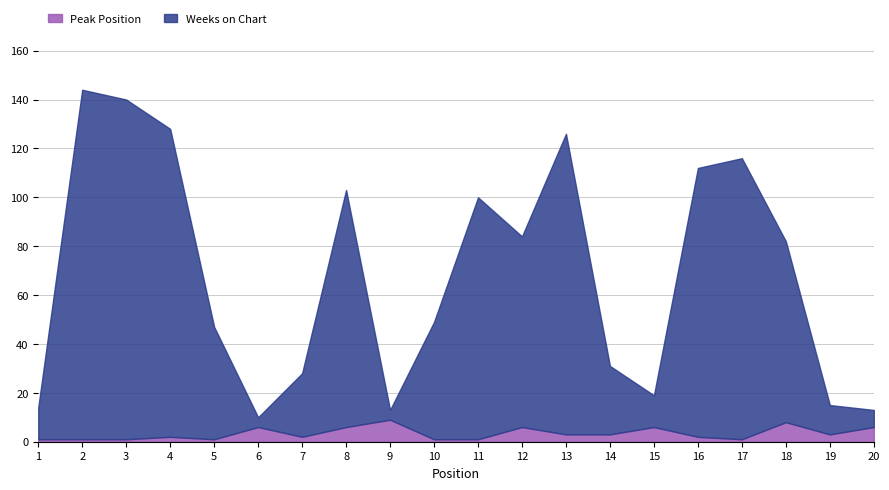

The value of Weeks on Chart at 15 is 23. True or false?

False